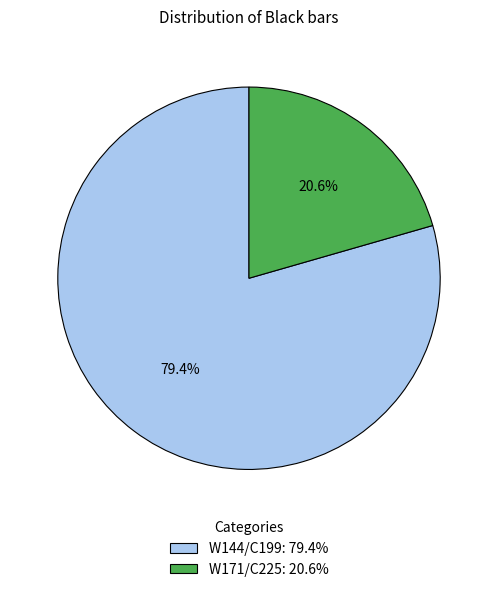

To the nearest percent, what is the average slice percentage?

50%